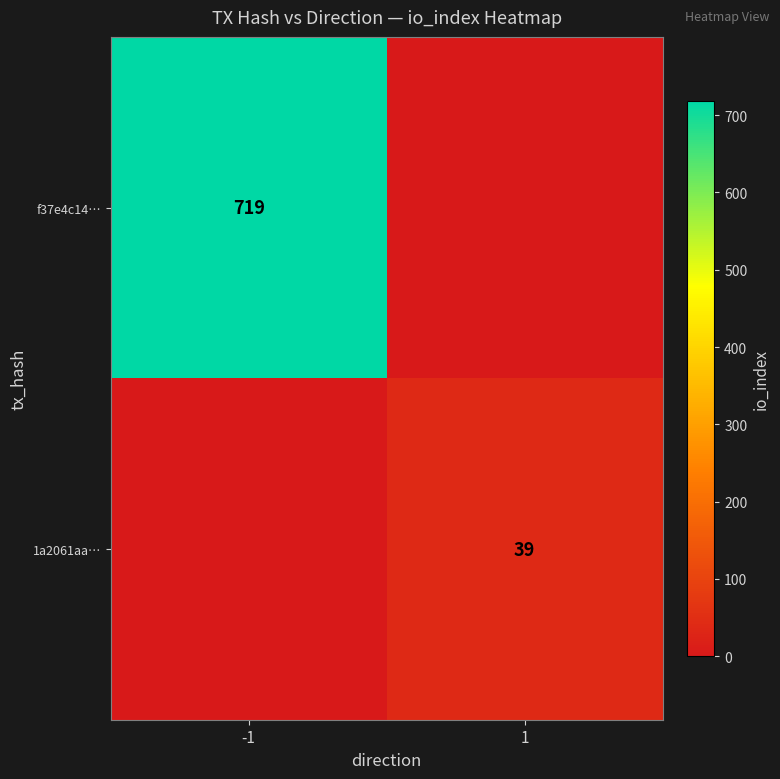

Between 1 and -1, which is larger?

-1